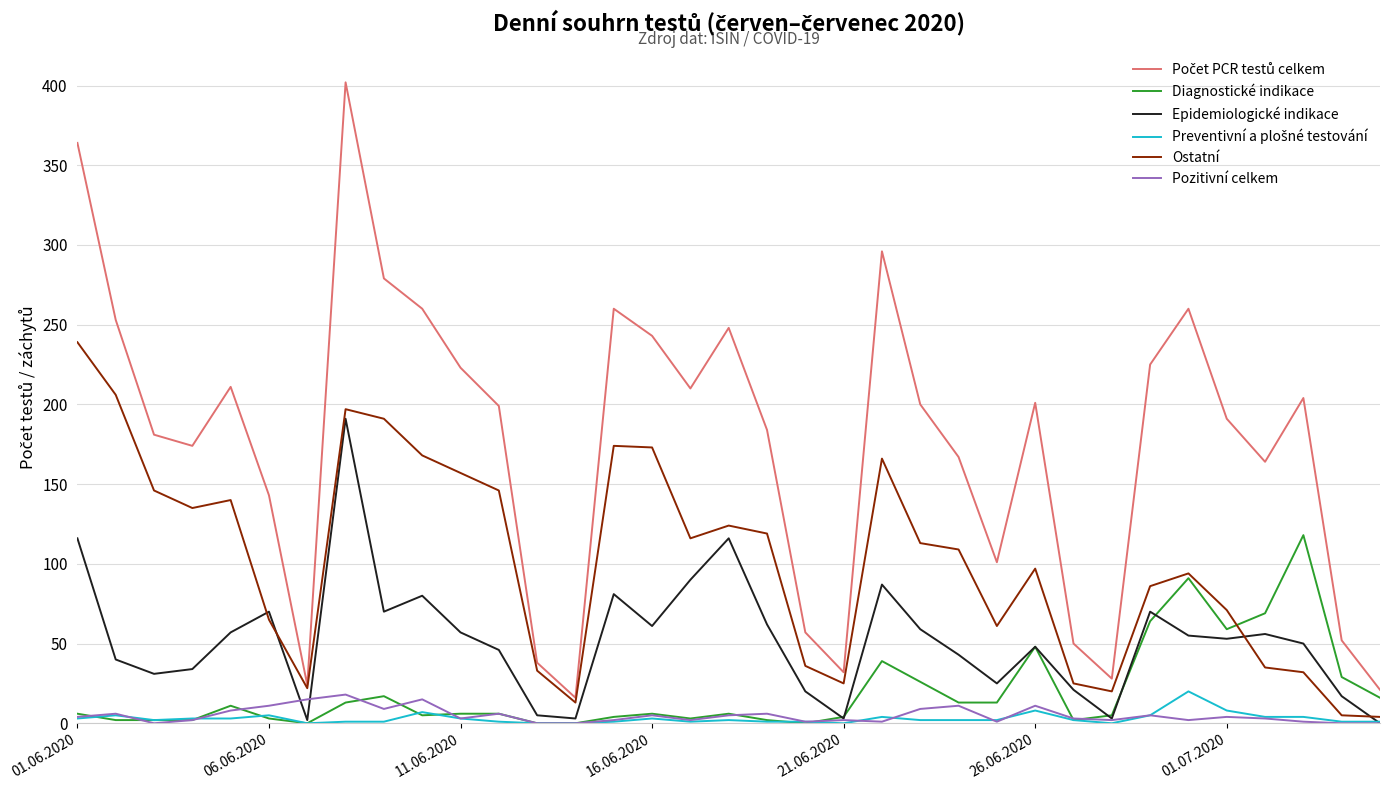

What is the highest value of the Diagnostické indikace series?

118